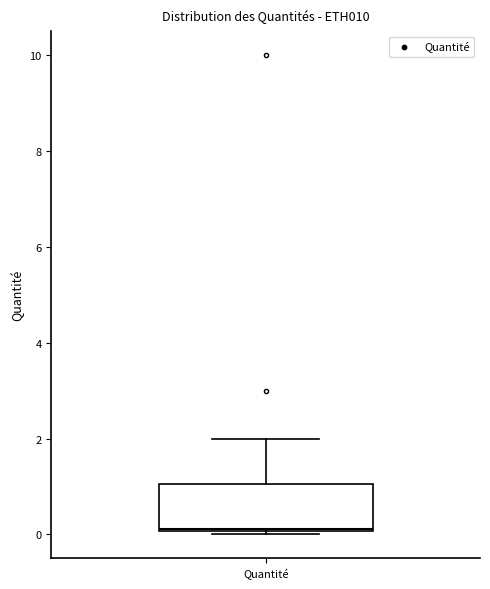

Transcribe this box plot: give where the median line is, the range the box spans, and where the two whiskers end, as read against the y-axis. The values are not printed on the chart, so give them approximately, as read against the axis.

median 0.2, box 0.0 to 1.0, whiskers 0.0 to 2.0